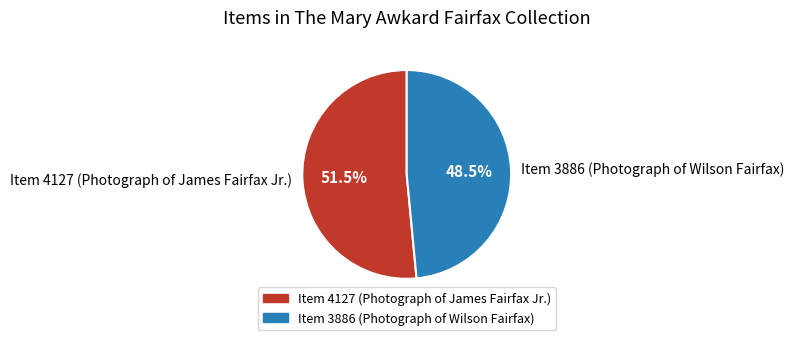

Which slice is the smallest?

Item 3886 (Photograph of Wilson Fairfax)